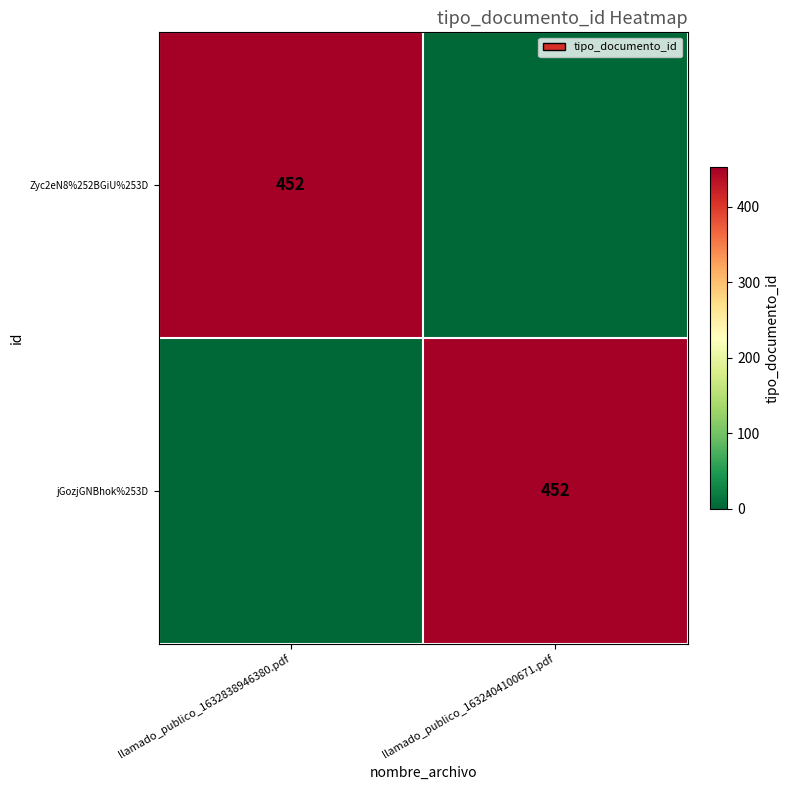

True or false: Zyc2eN8%252BGiU%253D has a value of 623 at llamado_publico_1632838946380.pdf.

False